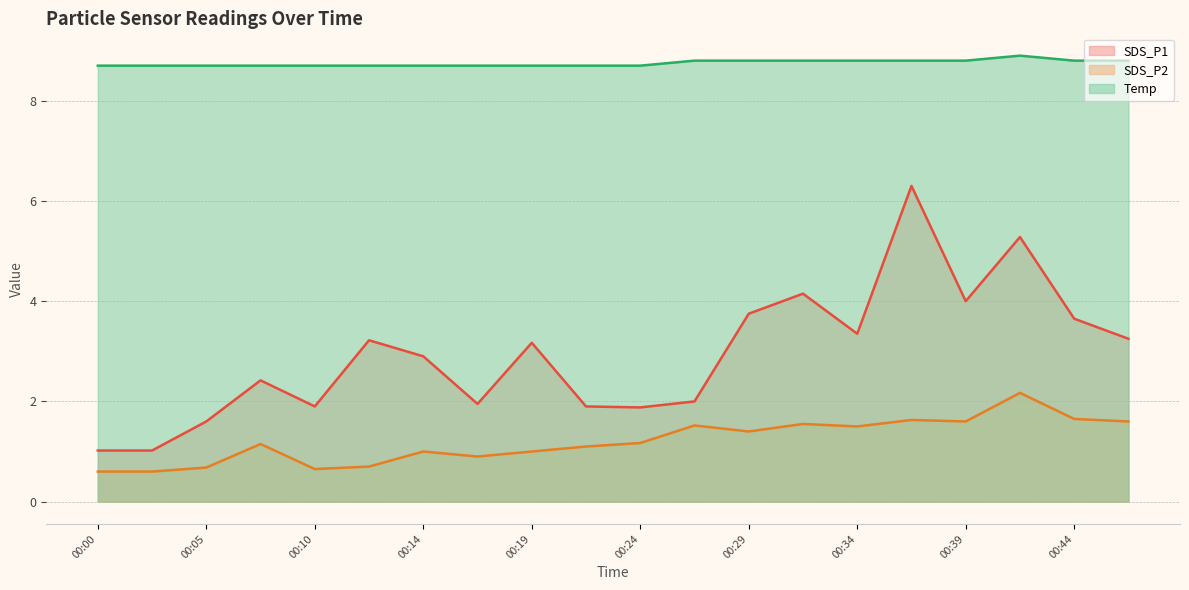

At which category is the sum across all series the highest?

00:36